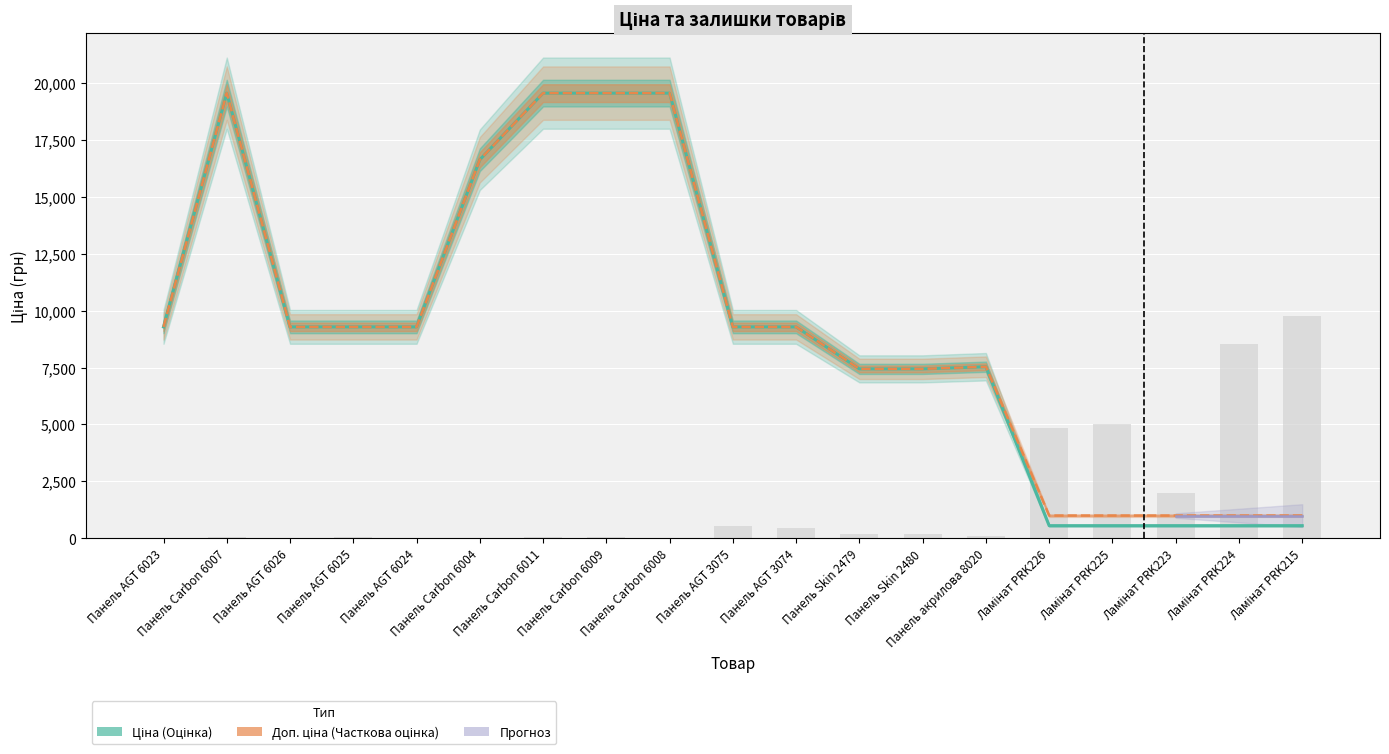

Is it true that Залишок equals 94.1 at Панель акрилова 8020?

True